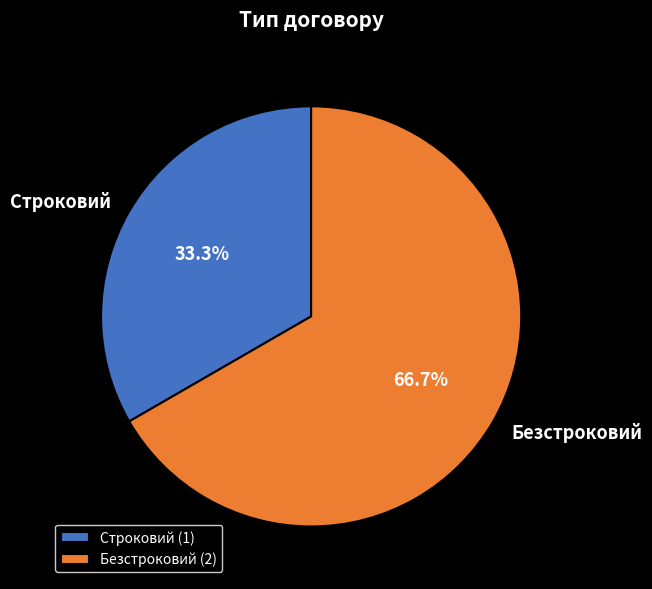

The Безстроковий slice represents 67% of the pie. True or false?

True